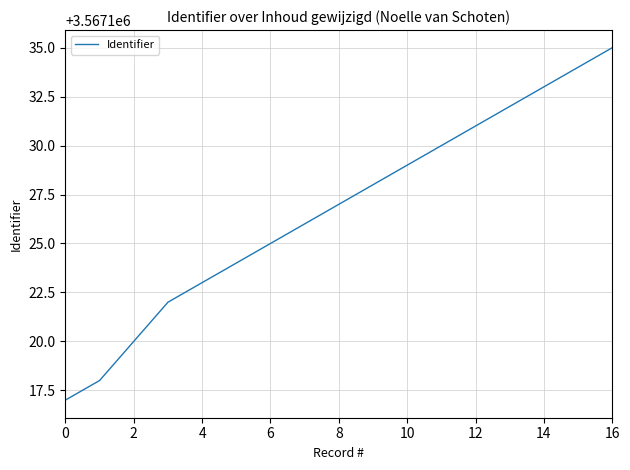

Reading right to left, list all the values displayed in this chart.

3567135	3567134	3567133	3567132	3567131	3567130	3567129	3567128	3567127	3567126	3567125	3567124	3567123	3567122	3567120	3567118	3567117